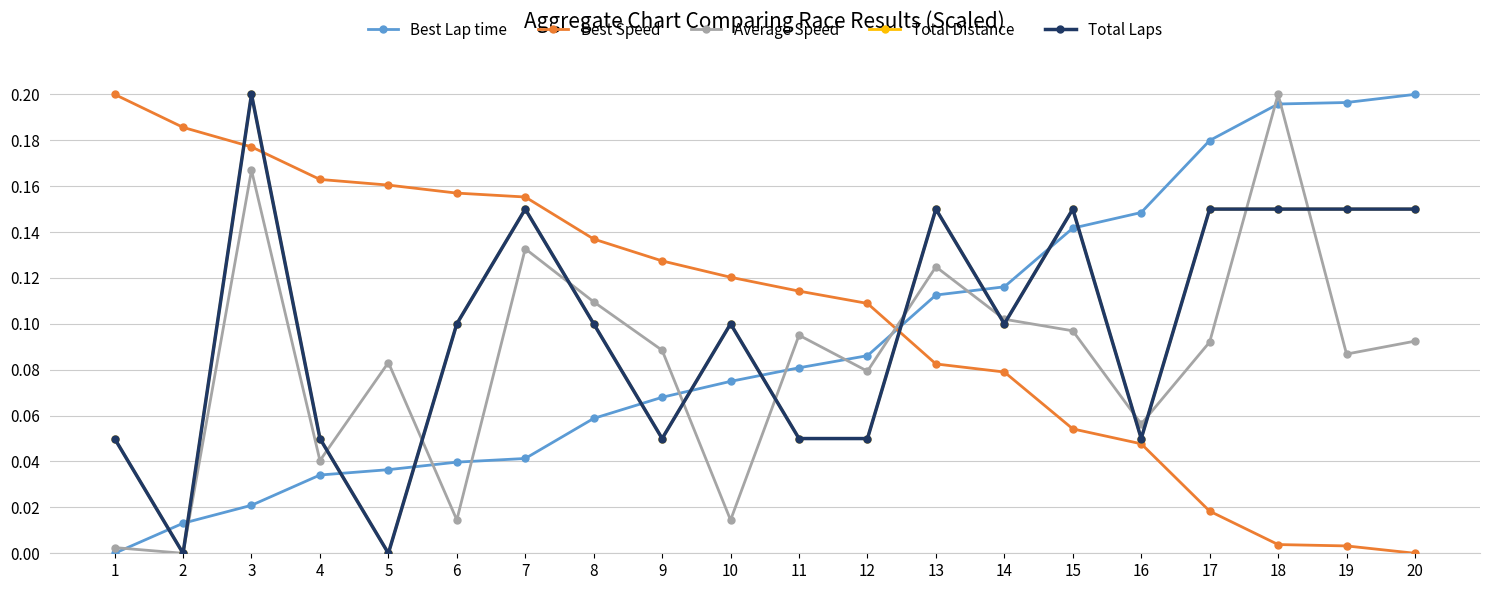

True or false: Best Lap time has more than 0 interior local peaks.

False